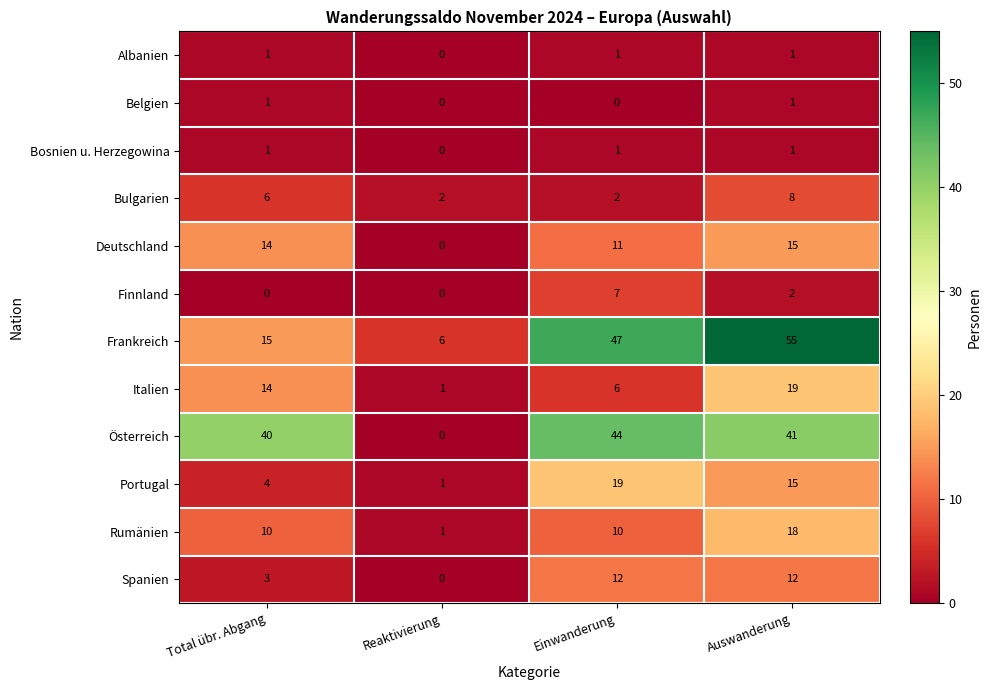

List the labels in order of Österreich value, largest first.

Einwanderung, Auswanderung, Total übr. Abgang, Reaktivierung